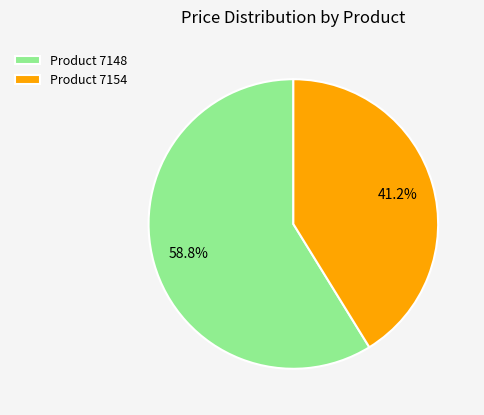

Approximately how many times larger is the value at Product 7154 compared to Product 7148?

0.7